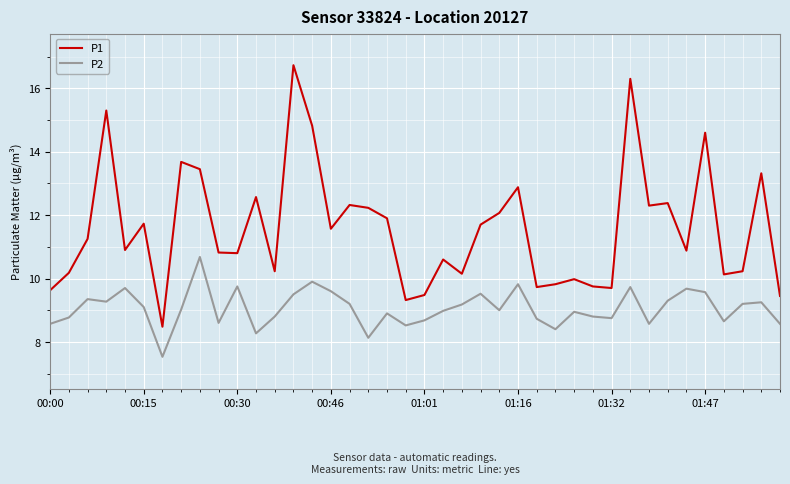

True or false: P2 and P1 cross at least once.

False